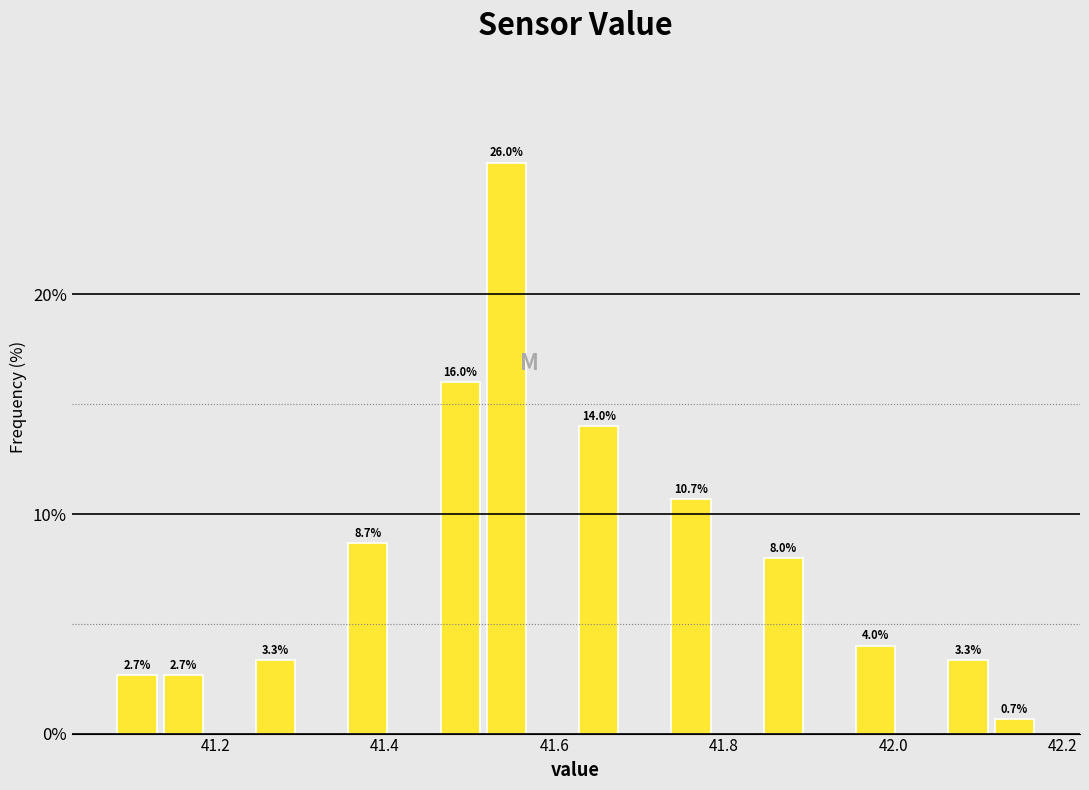

Read against the x-axis, roughly where is the centre of the tallest bar?

41.54